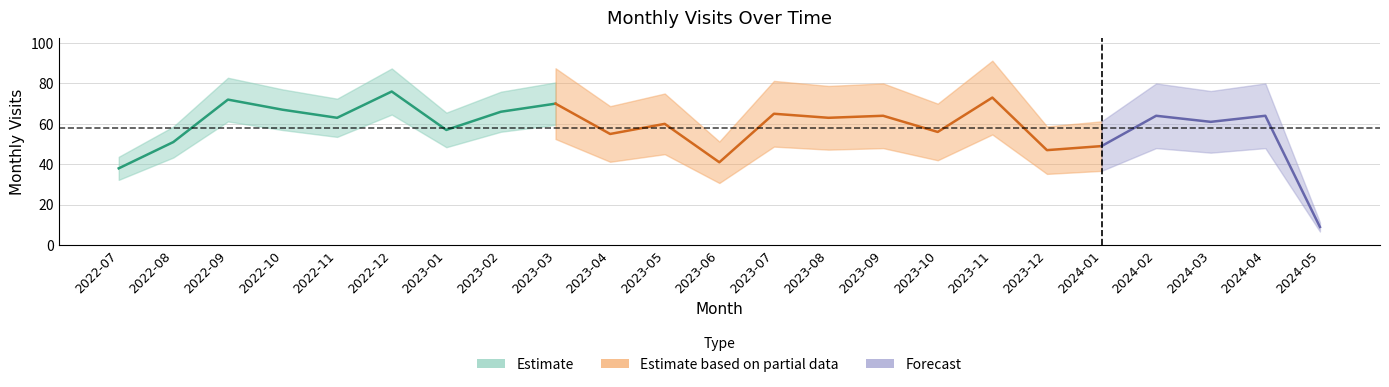

Rank the categories by value from highest to lowest.

2022-12, 2023-11, 2022-09, 2023-03, 2022-10, 2023-02, 2023-07, 2023-09, 2024-02, 2024-04, 2022-11, 2023-08, 2024-03, 2023-05, 2023-01, 2023-10, 2023-04, 2022-08, 2024-01, 2023-12, 2023-06, 2022-07, 2024-05